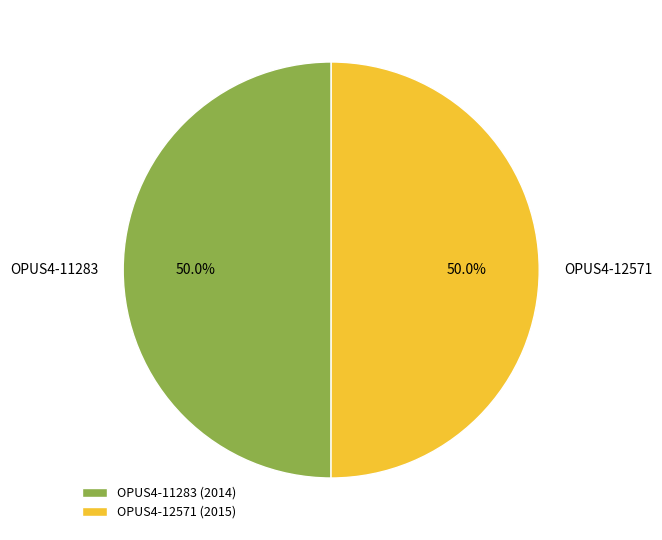

What is the ratio of the value at OPUS4-12571 to the value at OPUS4-11283?

1.0